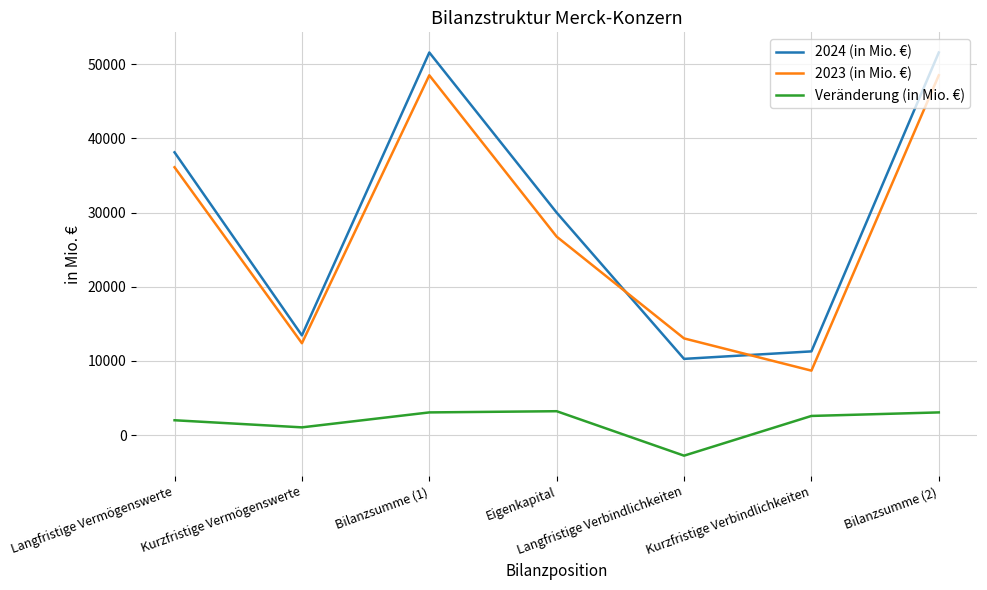

What is the total value across all series at Bilanzsumme (2)?

103133